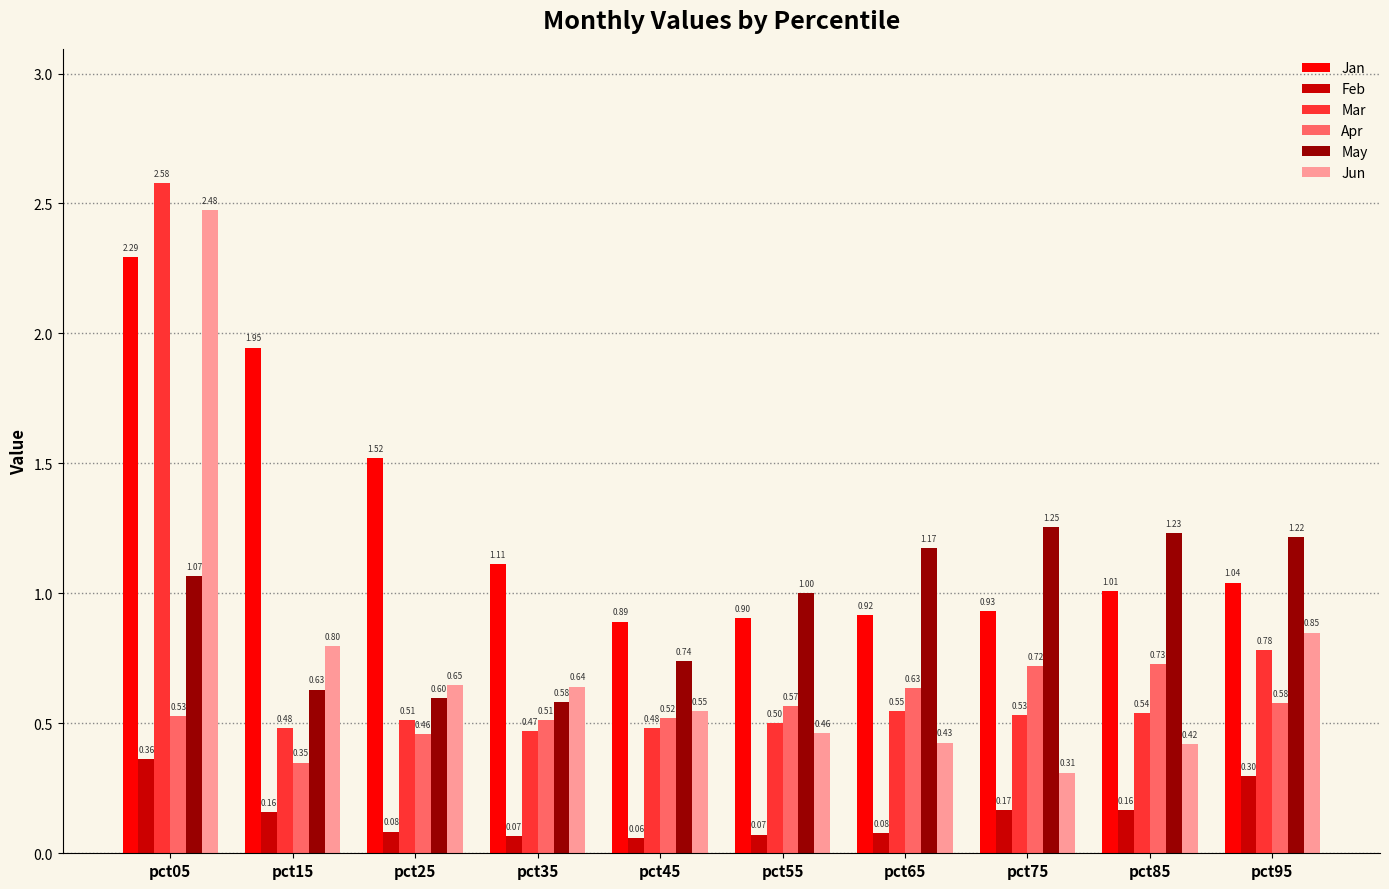

List the labels in order of May value, smallest first.

pct35, pct25, pct15, pct45, pct55, pct05, pct65, pct95, pct85, pct75